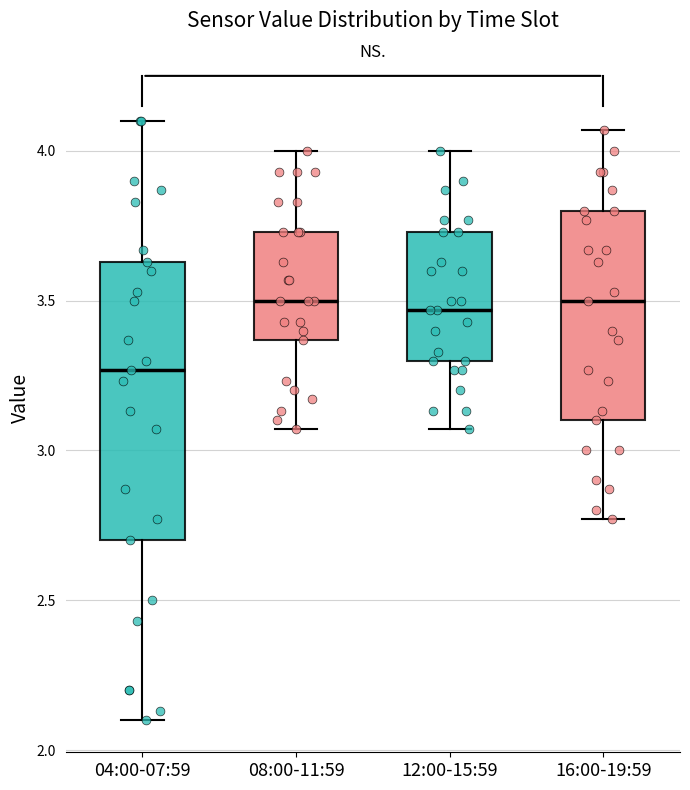

Comparing the boxes themselves (not the whiskers), which one is the tallest?

04:00-07:59